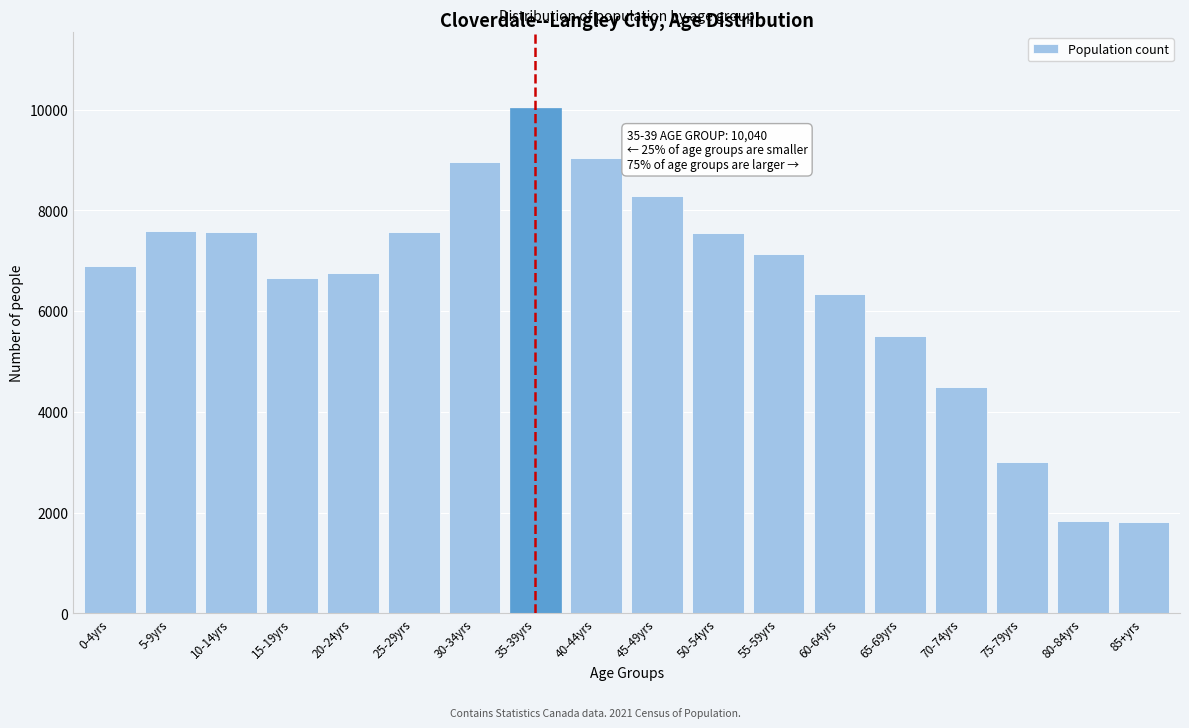

What is the difference between the maximum and minimum values?

8225